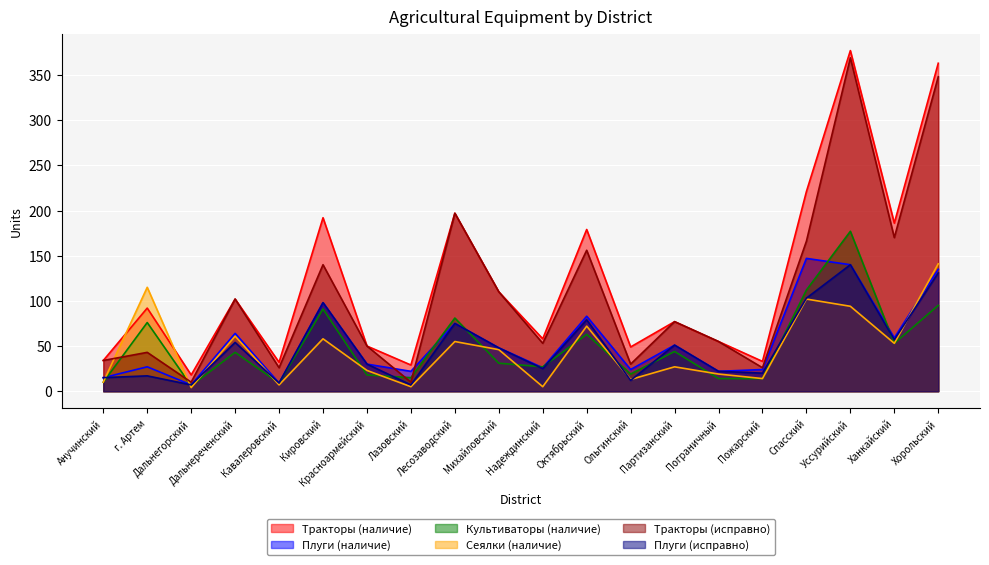

List the series in order of their peak value, lowest first.

Плуги (исправно), Сеялки (наличие), Плуги (наличие), Культиваторы (наличие), Тракторы (исправно), Тракторы (наличие)